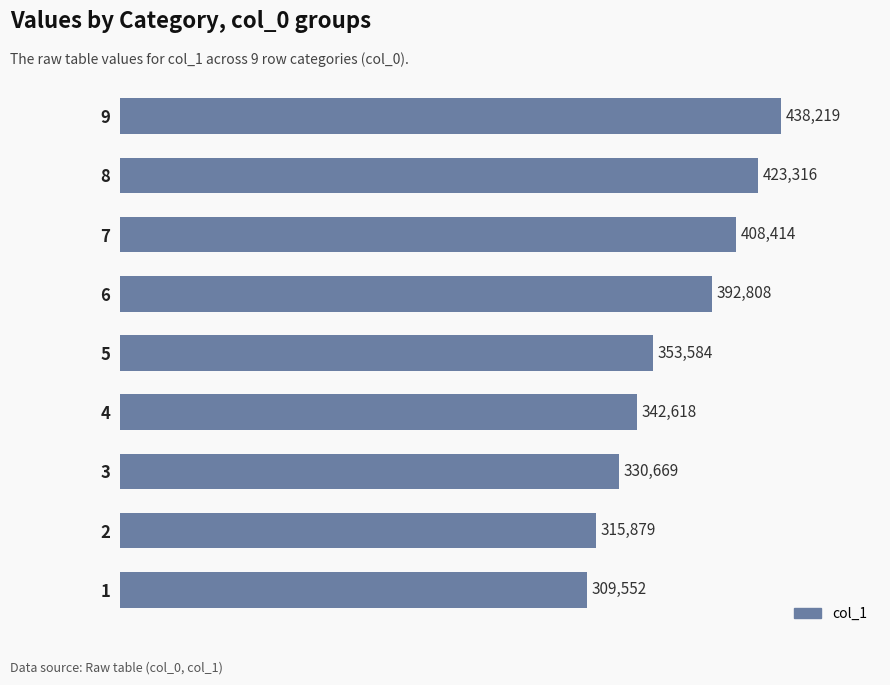

What is the change in value from 1 to 6?

+83256